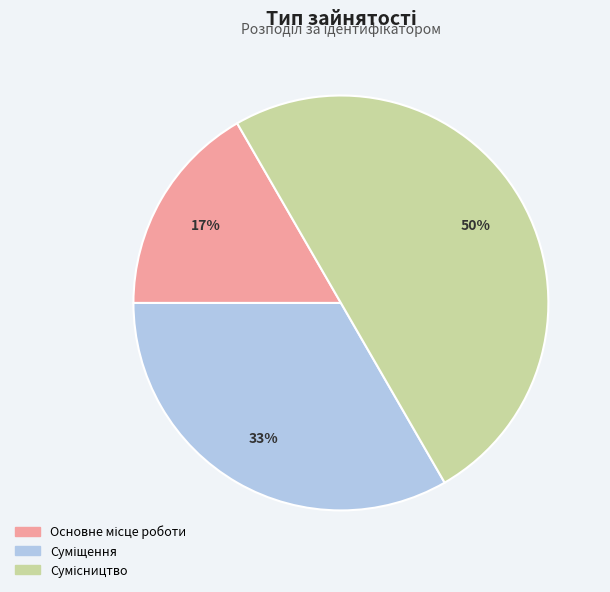

To the nearest percent, what is the difference between the largest and smallest slice percentages?

33%